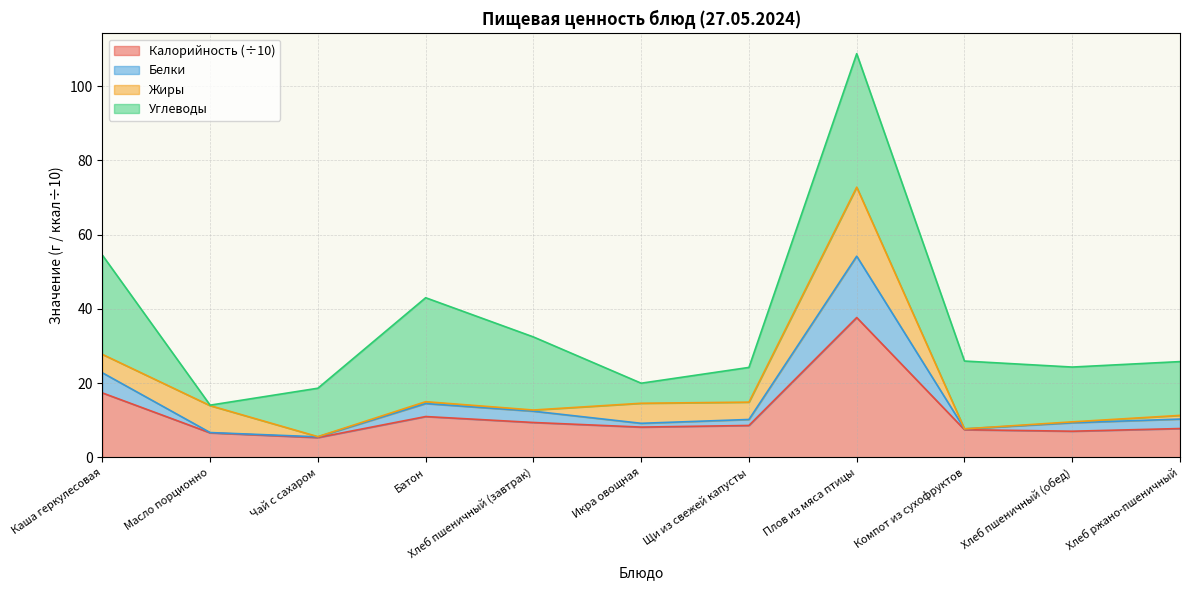

What is the maximum value for Калорийность?

37.7